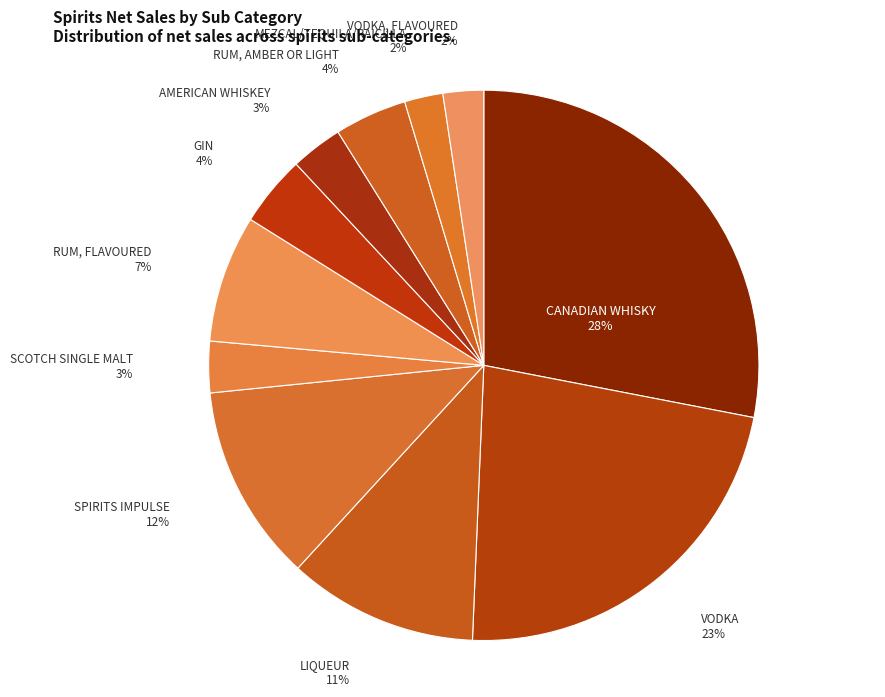

Is there a majority slice in this chart?

No